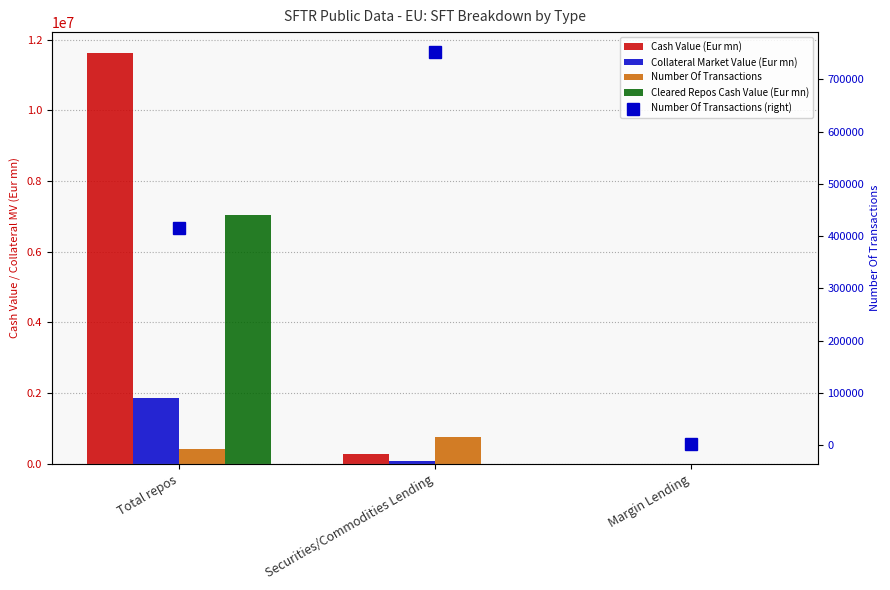

What is the difference between the highest and lowest values at Securities/Commodities Lending?

753044.0